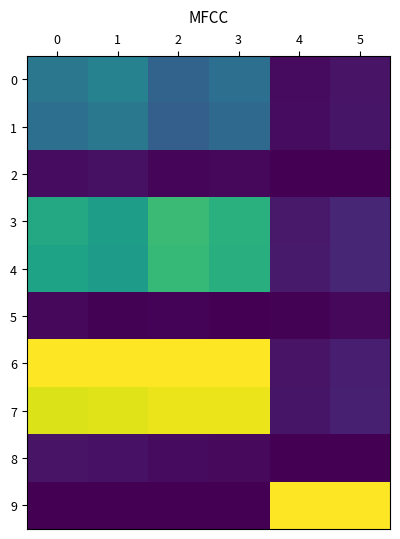

Reading left to right, list all the values displayed in this chart.

0: 0=0.4	1=0.4	2=0.3	3=0.4	4=0.0	5=0.1
1: 0=0.4	1=0.4	2=0.3	3=0.3	4=0.0	5=0.1
2: 0=0.0	1=0.0	2=0.0	3=0.0	4=0.0	5=0.0
3: 0=0.6	1=0.6	2=0.7	3=0.6	4=0.1	5=0.1
4: 0=0.6	1=0.6	2=0.7	3=0.6	4=0.1	5=0.1
5: 0=0.0	1=0.0	2=0.0	3=0.0	4=0.0	5=0.0
6: 0=1.0	1=1.0	2=1.0	3=1.0	4=0.1	5=0.1
7: 0=0.9	1=1.0	2=1.0	3=1.0	4=0.1	5=0.1
8: 0=0.1	1=0.0	2=0.0	3=0.0	4=0.0	5=0.0
9: 0=0.0	1=0.0	2=0.0	3=0.0	4=1.0	5=1.0